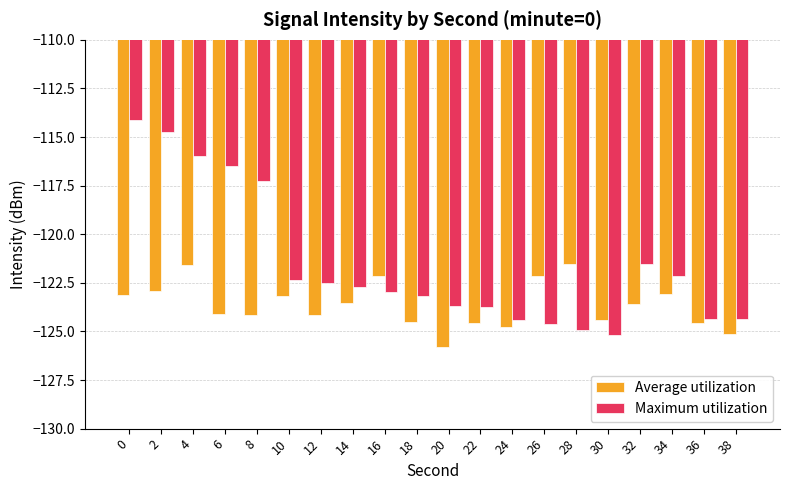

The value of Average utilization at 6 is -63.4. True or false?

False